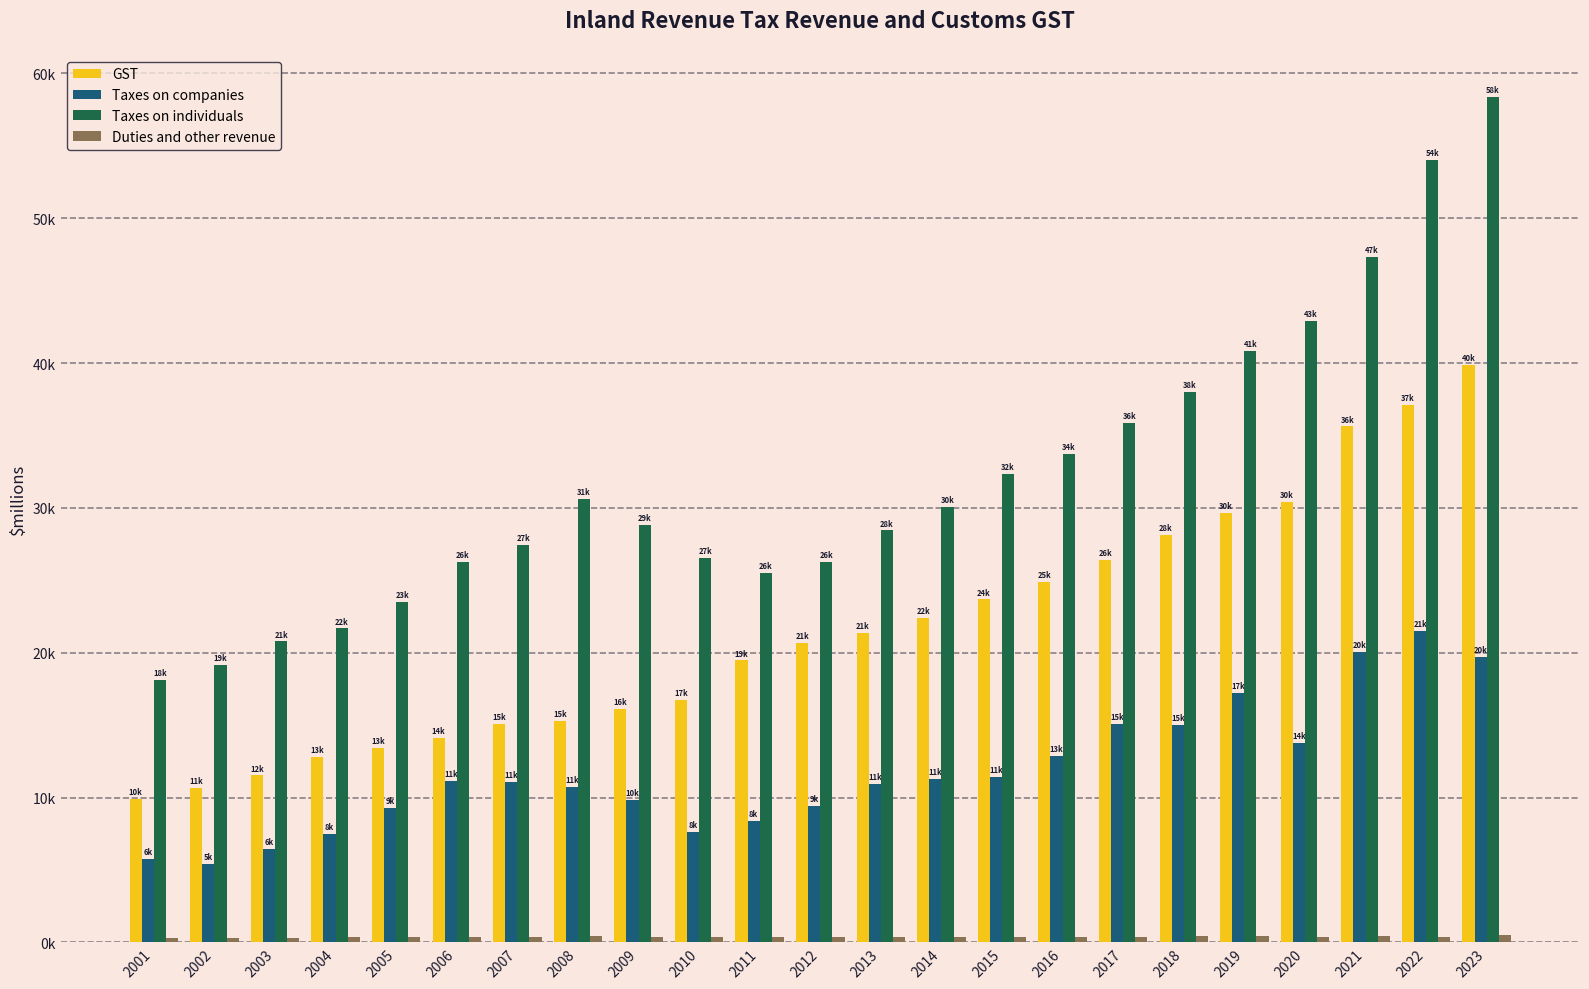

Are the bars grouped side by side (vs. stacked)?

Yes